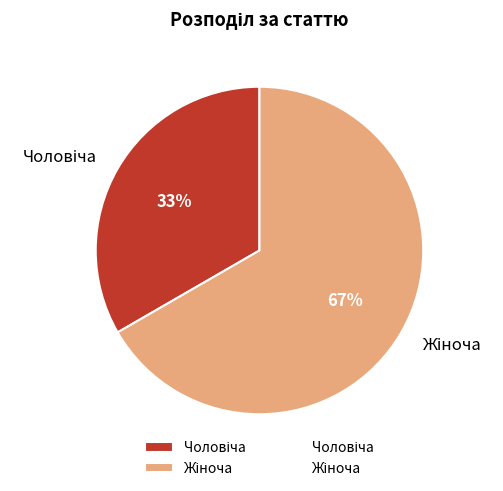

To the nearest percent, what is the average slice percentage?

50%